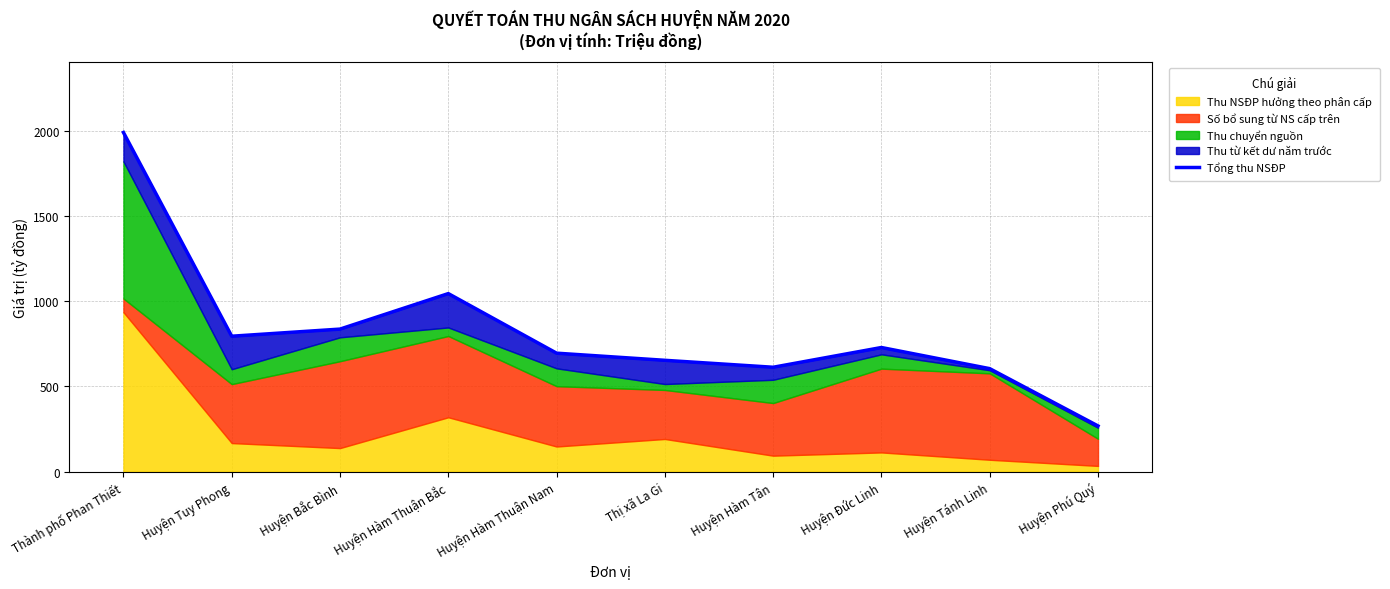

How many interior local peaks (higher than both neighbors) does the data have?

2